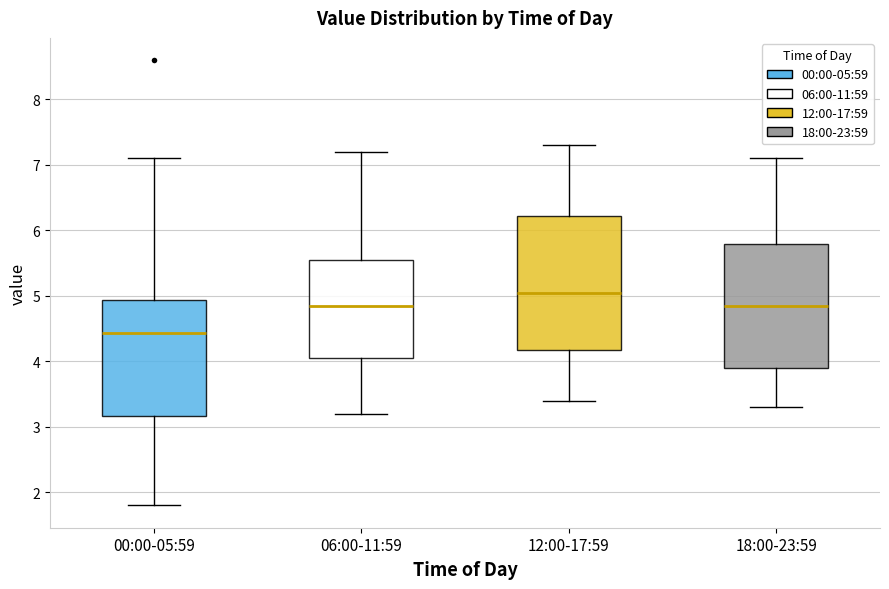

Where does the upper whisker of the box for 00:00-05:59 end on the y-axis? The values are not printed on the chart, so give them approximately, as read against the axis.

7.1